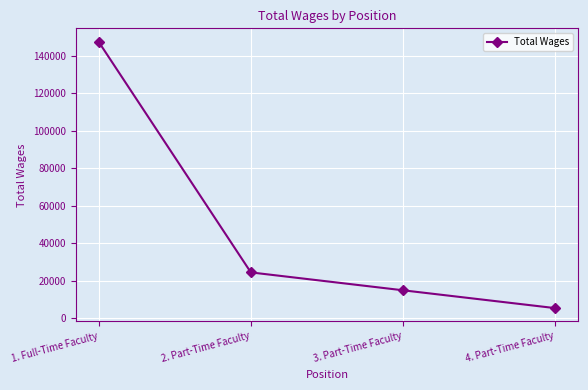

At which category does the chart reach its minimum across all series?

4. Part-Time Faculty